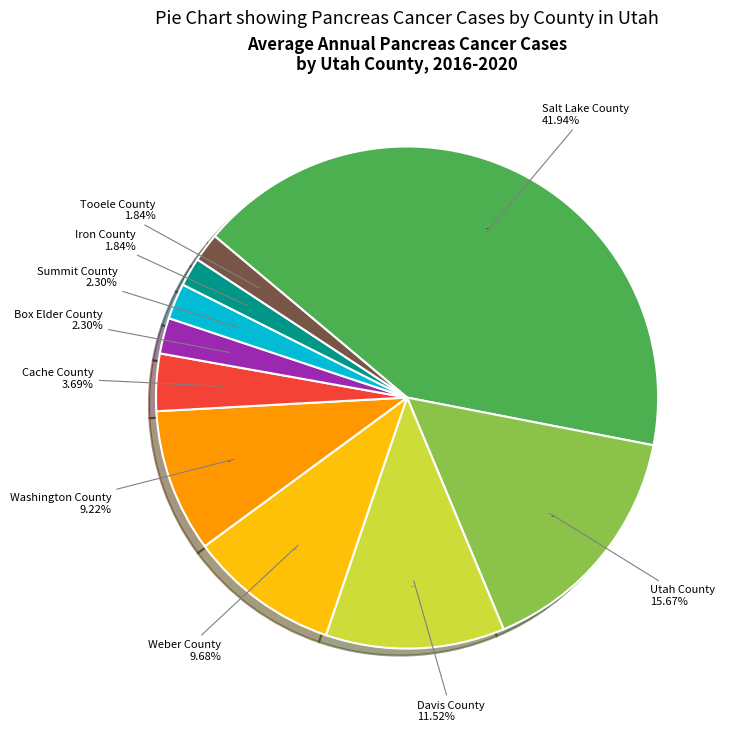

Is Davis County the majority of the pie?

No